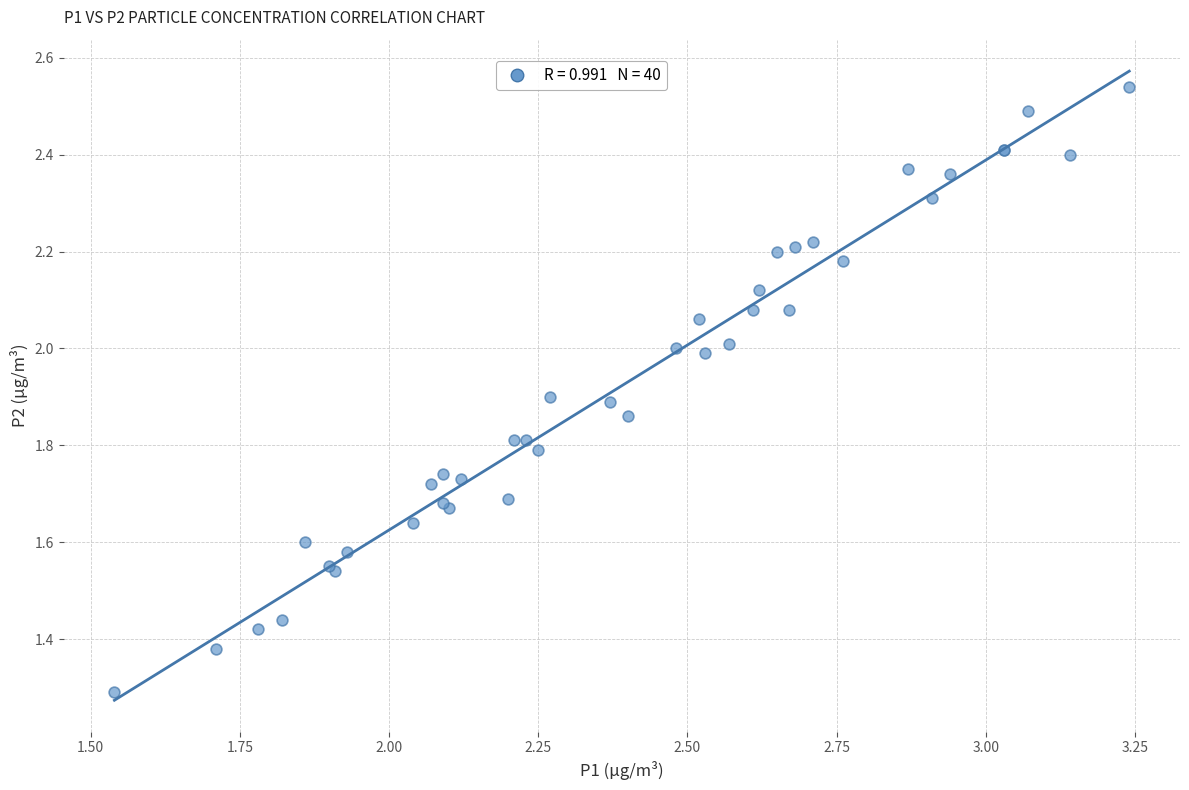

What Y value in the scatter plot is closest to 1?

1.3